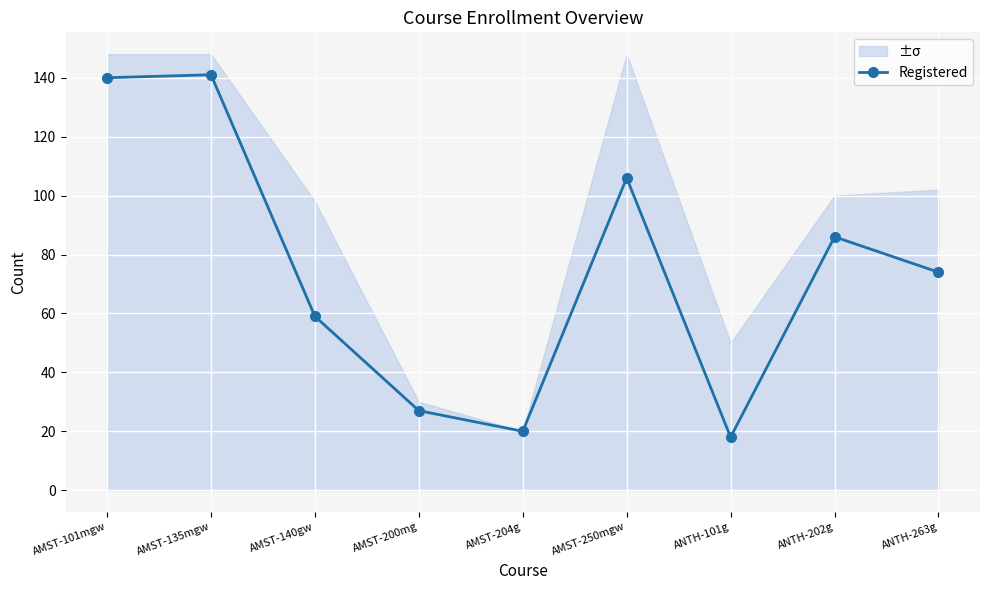

How many lines are shown in the chart?

1